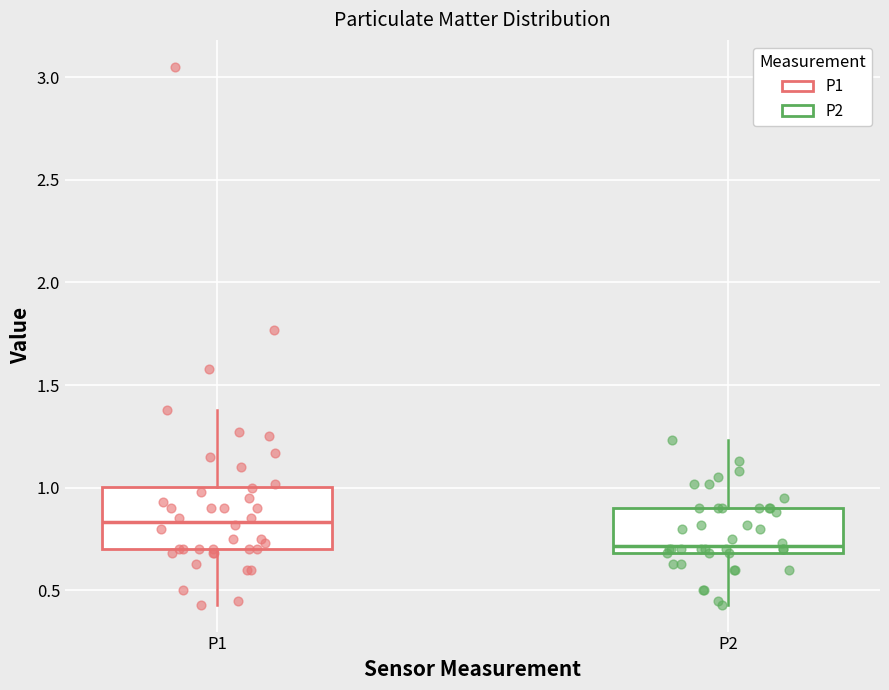

Which box has the lowest median line?

P2